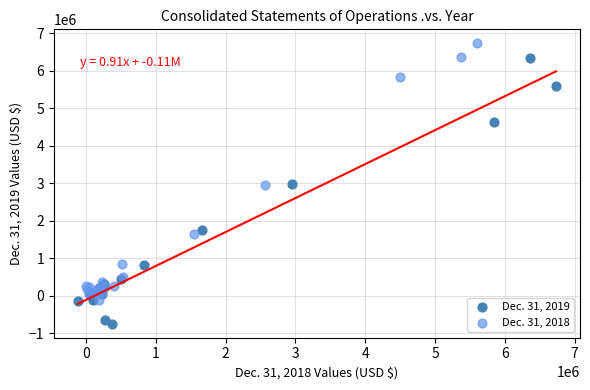

Which series reaches the maximum Y coordinate?

Dec. 31, 2018